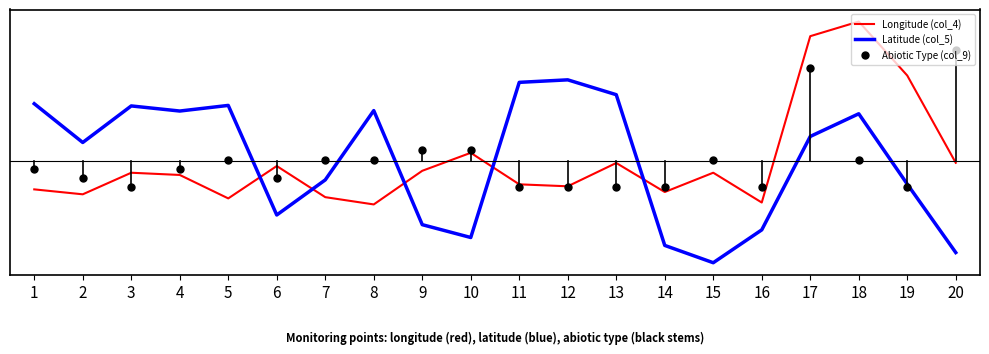

Where is Latitude (col_5) nearest to the value -1?

7